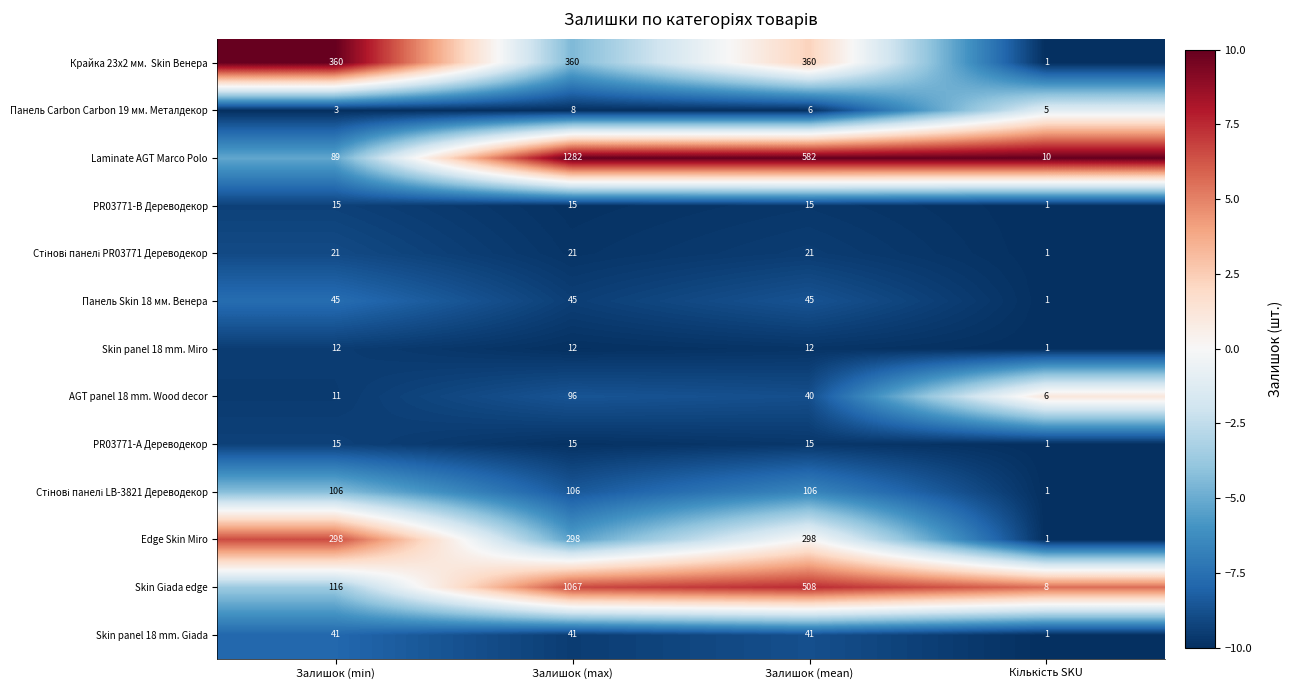

Count the number of data series in this chart.

13